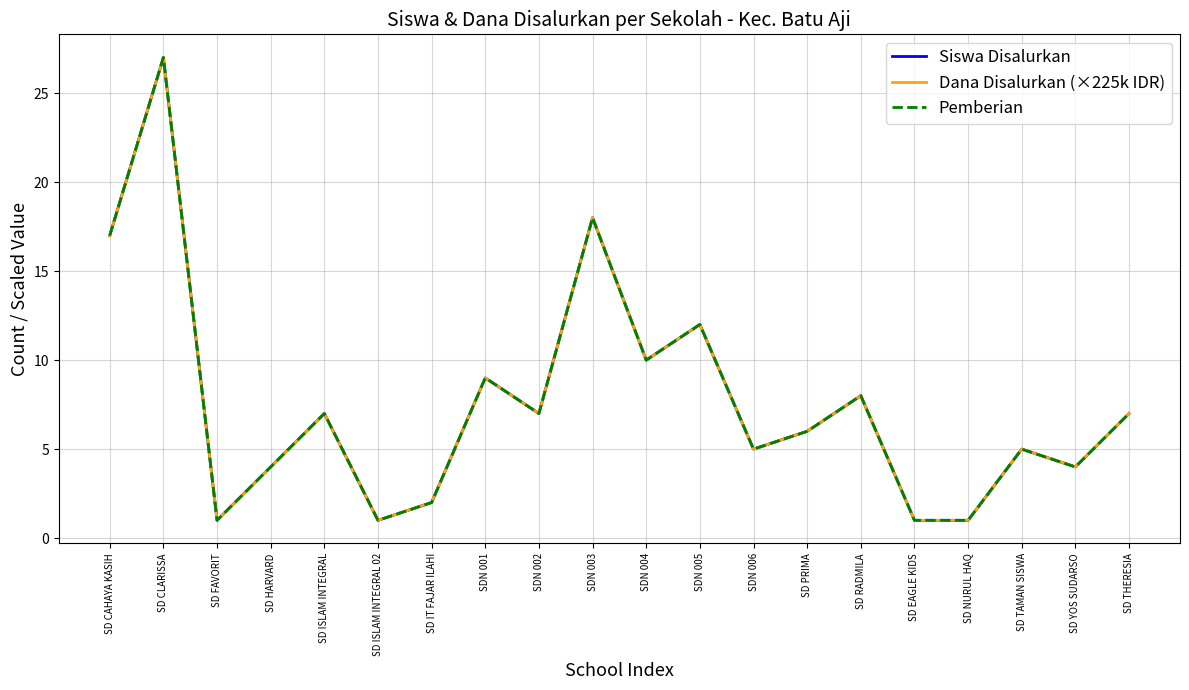

Does the chart have visible grid lines?

Yes